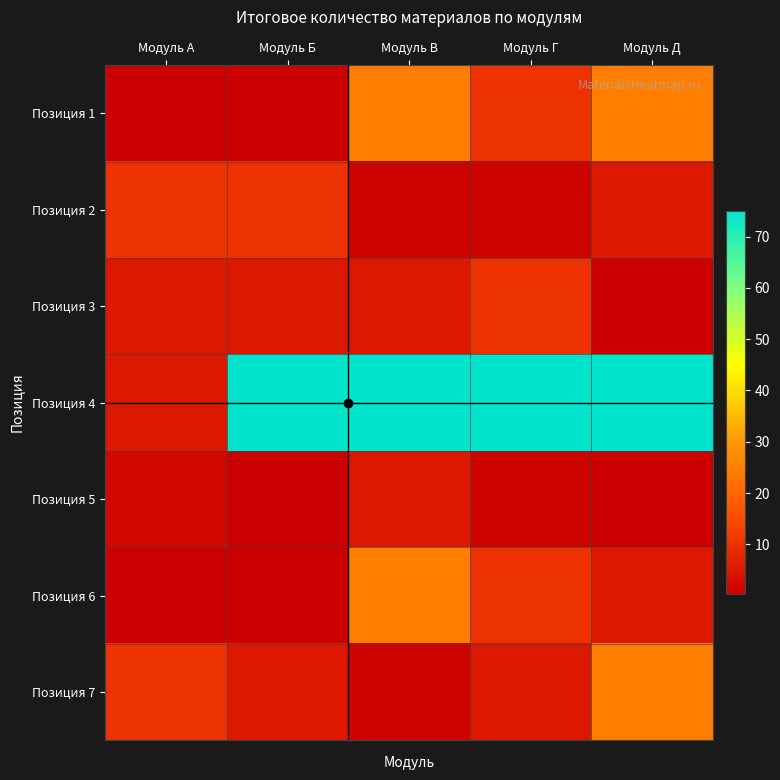

What is the total value across all series at Модуль Д?

135.5